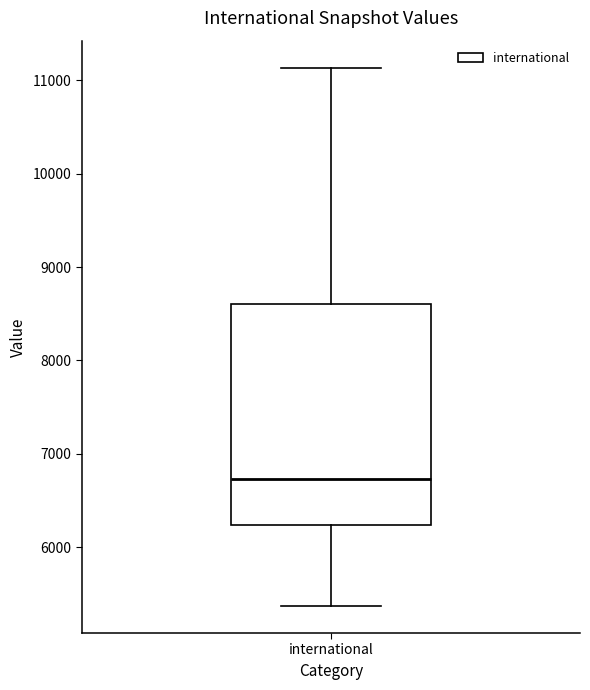

Transcribe this box plot: give where the median line is, the range the box spans, and where the two whiskers end, as read against the y-axis. The values are not printed on the chart, so give them approximately, as read against the axis.

median 6700, box 6200 to 8600, whiskers 5400 to 11100